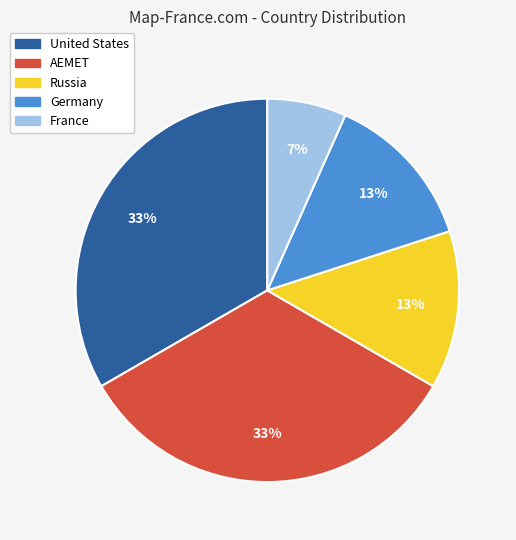

Do France and Germany together represent more than half of the pie?

No